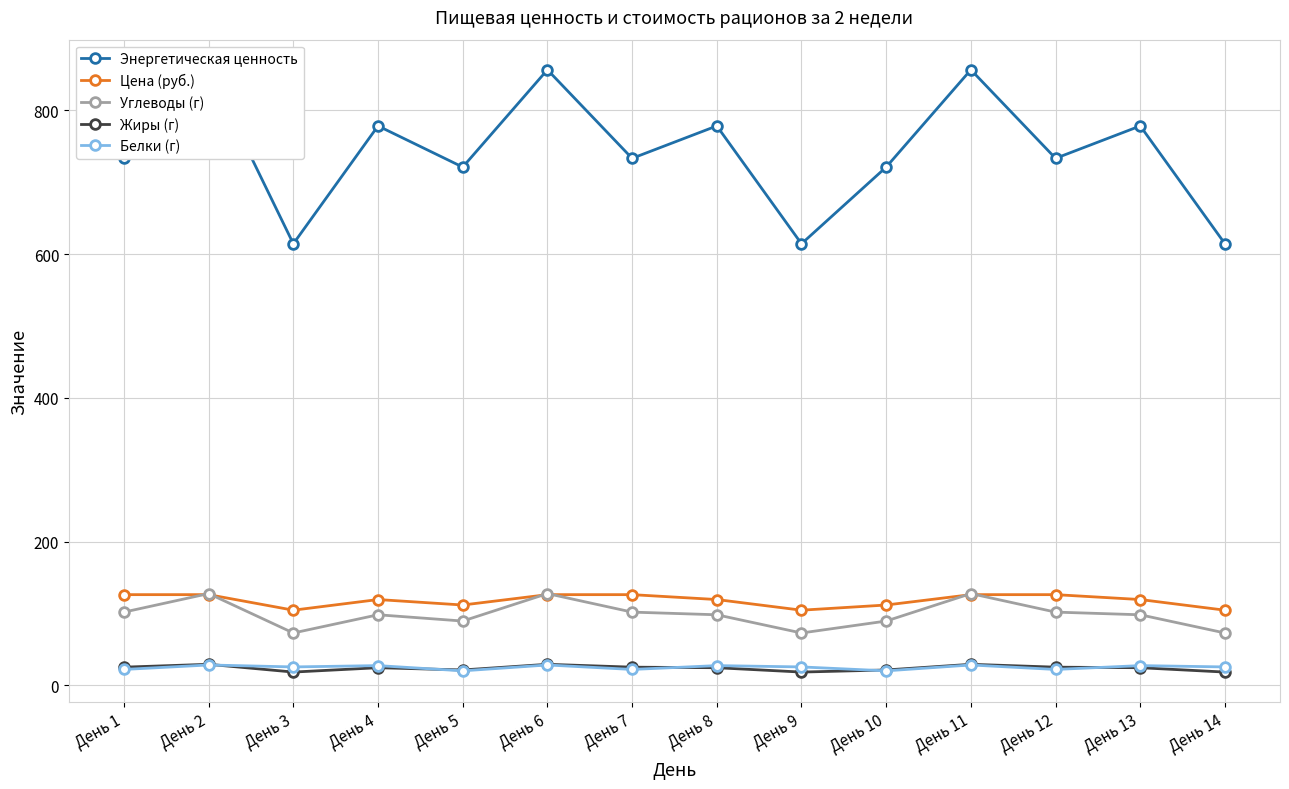

Which series has the largest range (max minus min)?

Энергетическая ценность